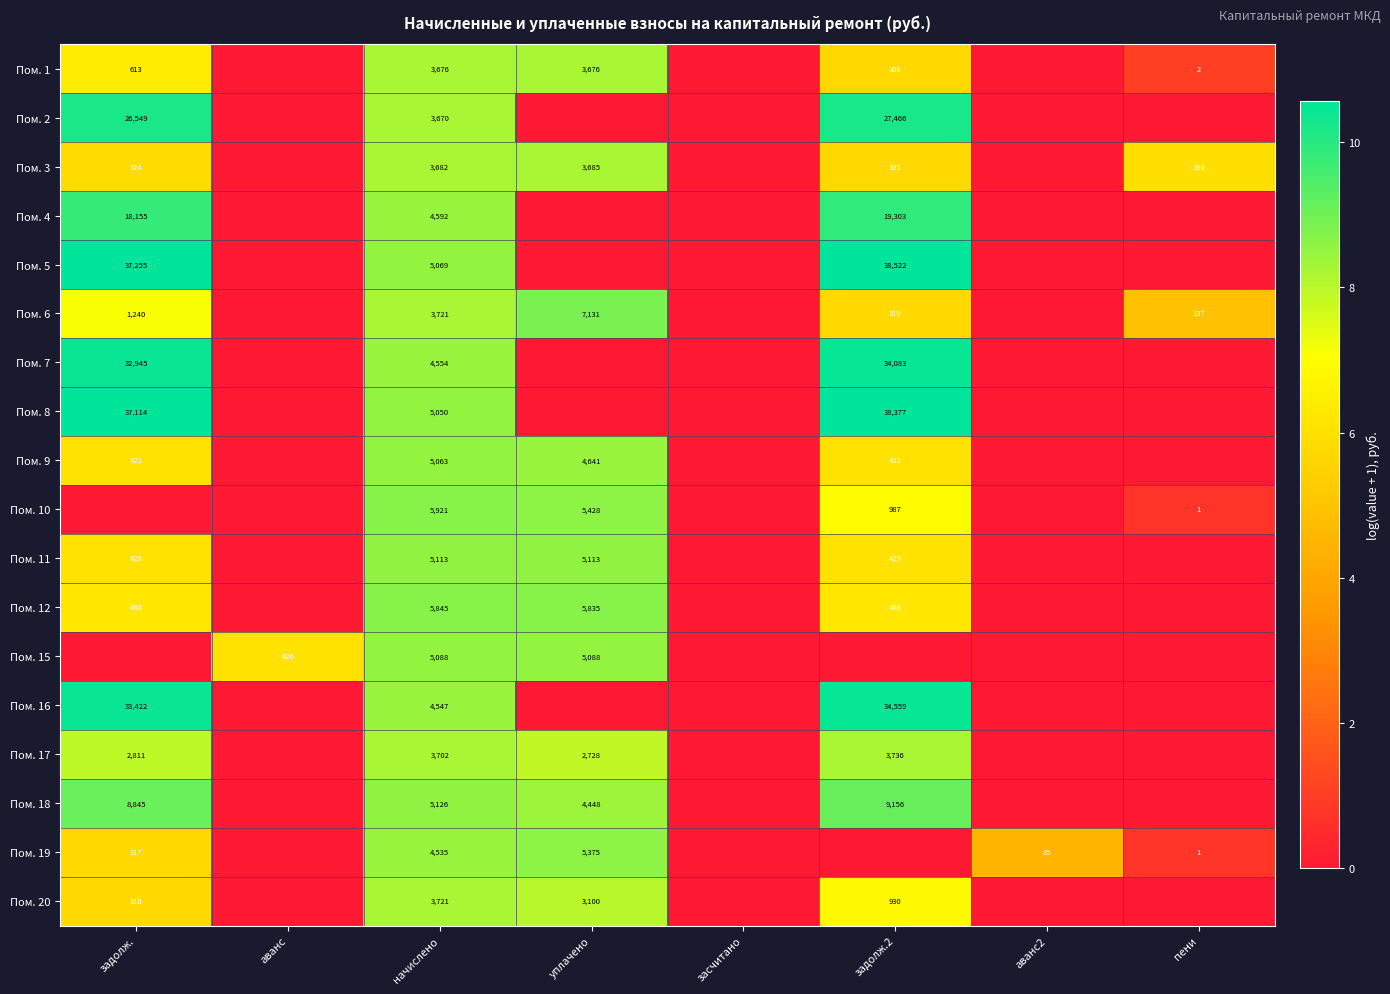

True or false: Пом. 9 has a value of 1125 at уплачено.

False